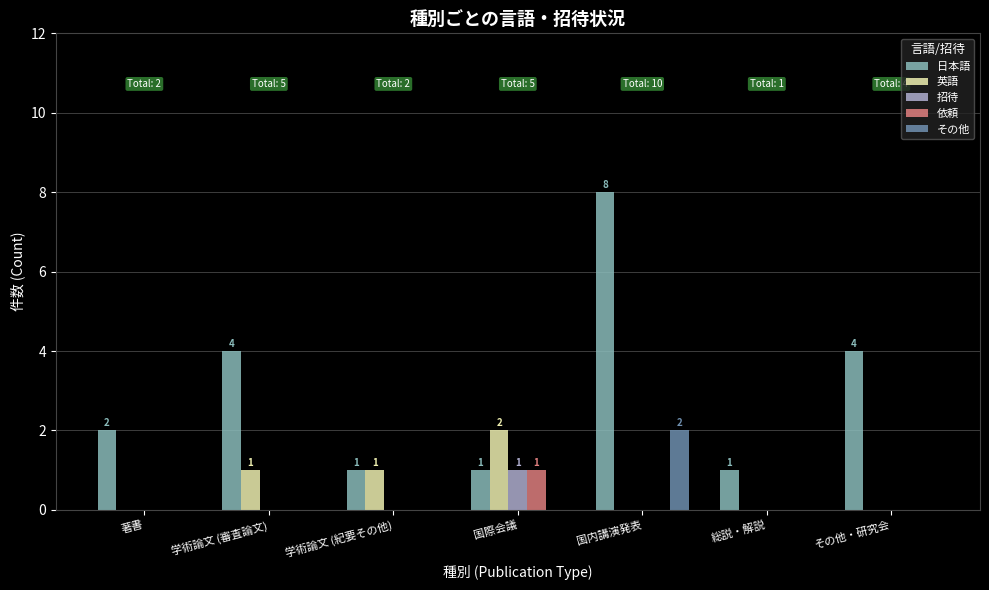

What is the sum of the 日本語 values at 国内講演発表 and 著書?

10